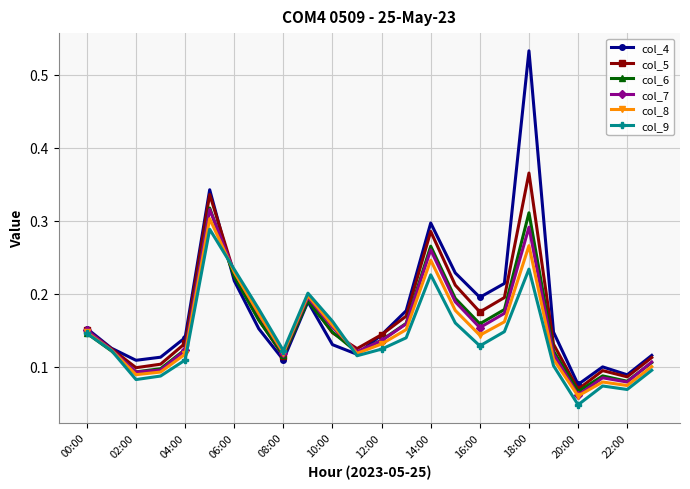

True or false: col_4 has more than 1 interior local peaks.

True